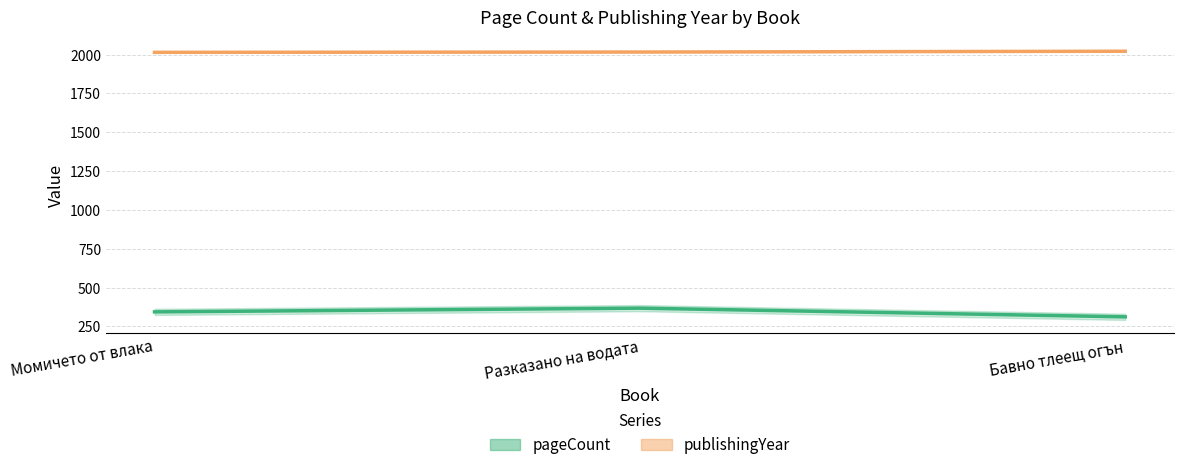

Reading right to left, what are all the values shown in this chart?

pageCount: 312	368	344
publishingYear: 2022	2017	2015